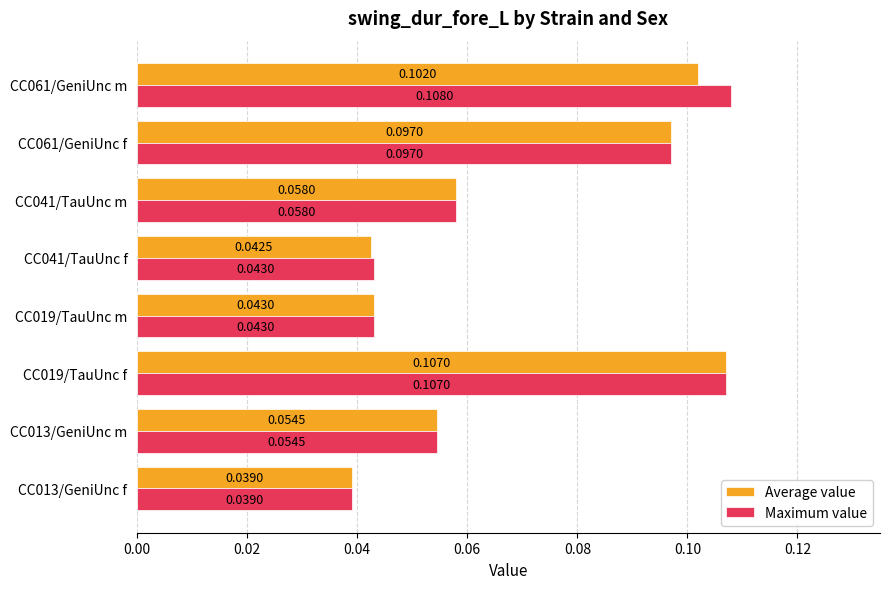

List the series in order of their peak value, highest first.

Maximum value, Average value